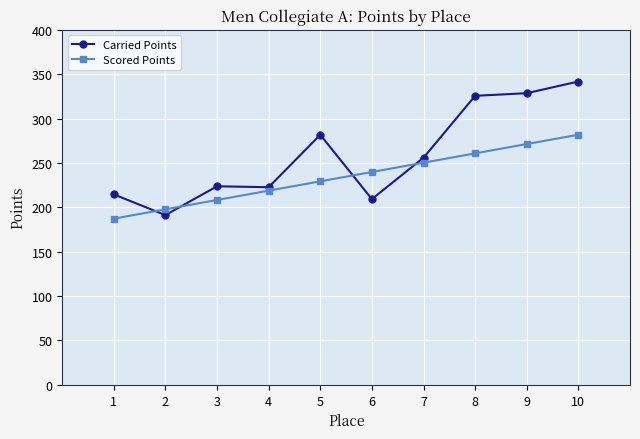

How many lines are shown in the chart?

2